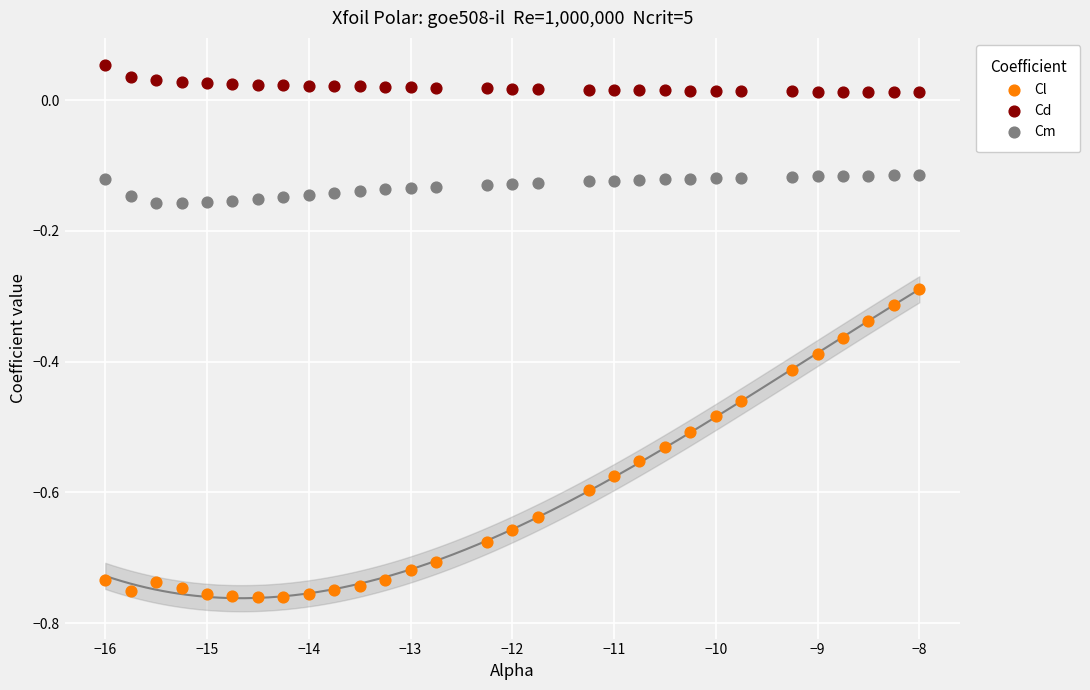

Across all data points, what is the range of Y values (max minus min)?

0.8